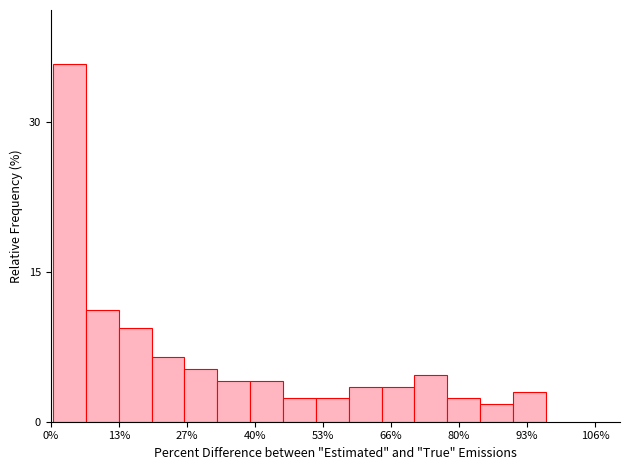

Read against the x-axis, roughly where is the centre of the tallest bar?

4